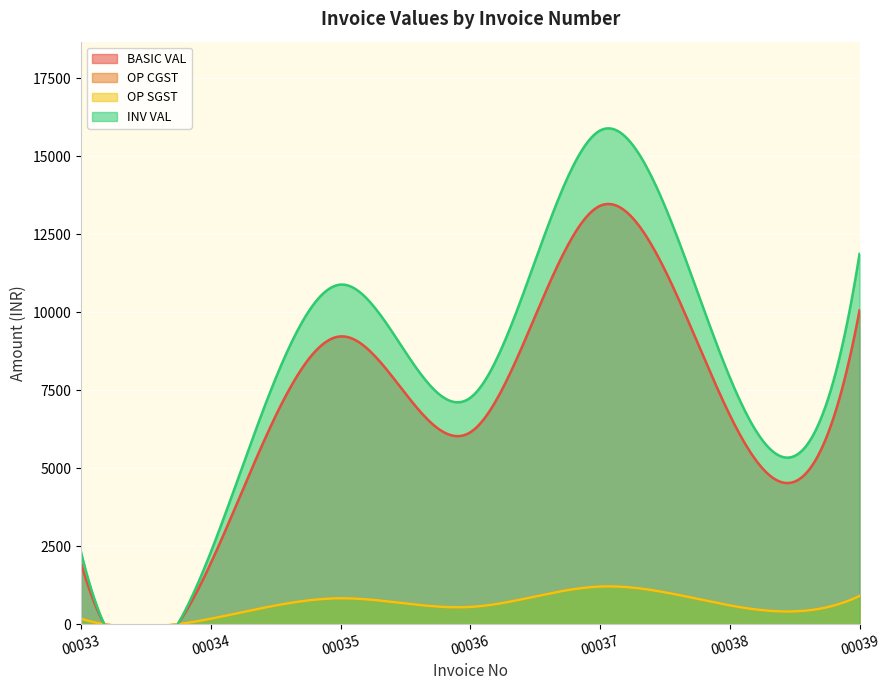

What value does the OP SGST series have at 00036?

553.5